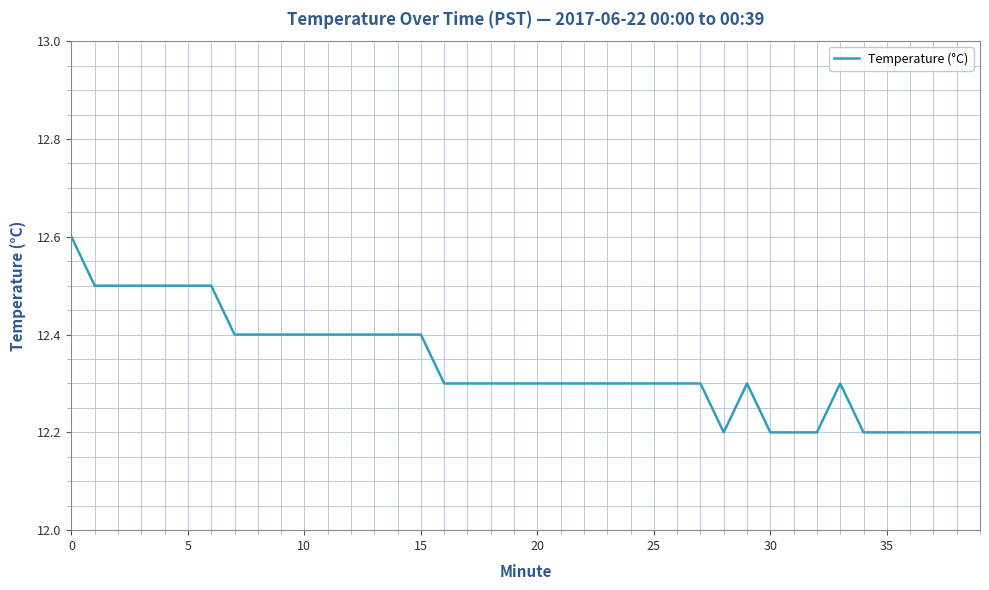

What is the difference between the maximum and minimum values?

0.4